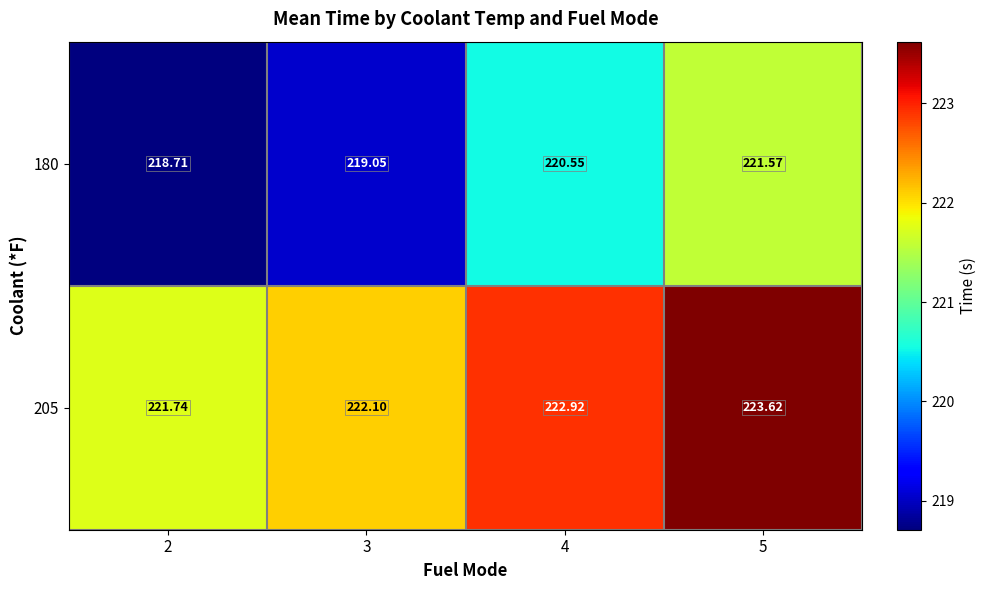

What is the total value across all series at 5?

445.2